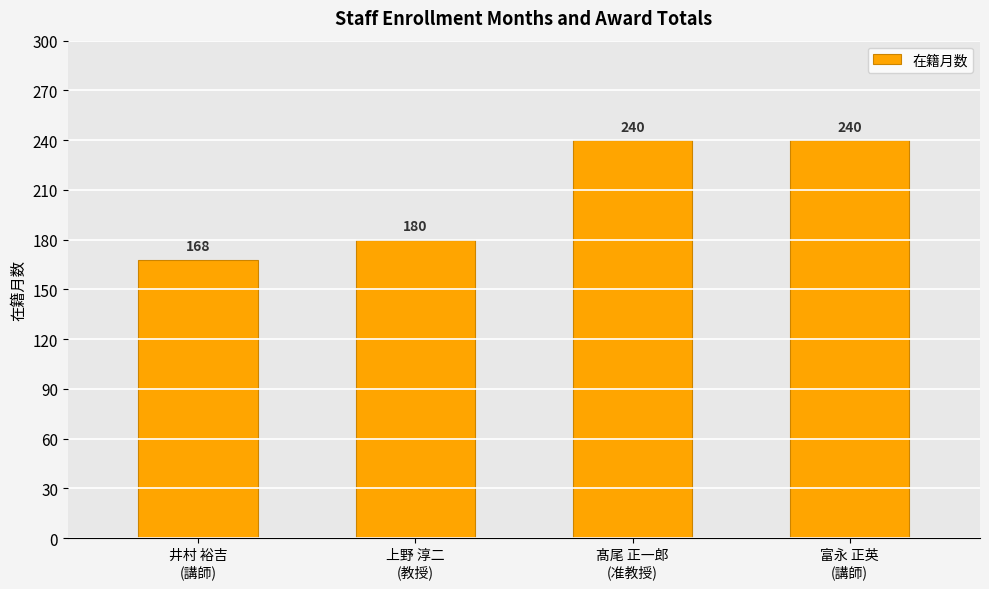

What is the average value?

207